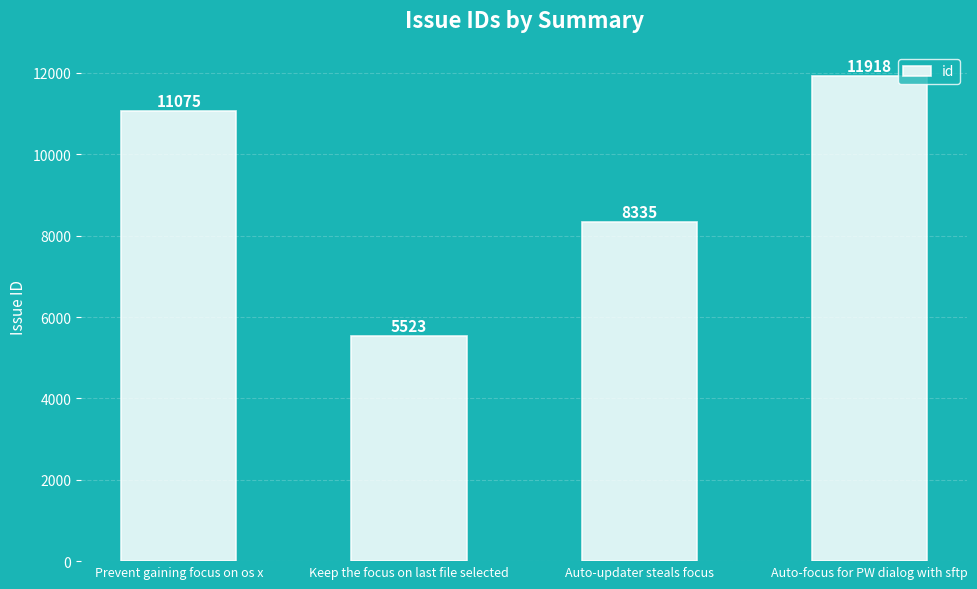

The value at Keep the focus on last file selected is 1637. True or false?

False